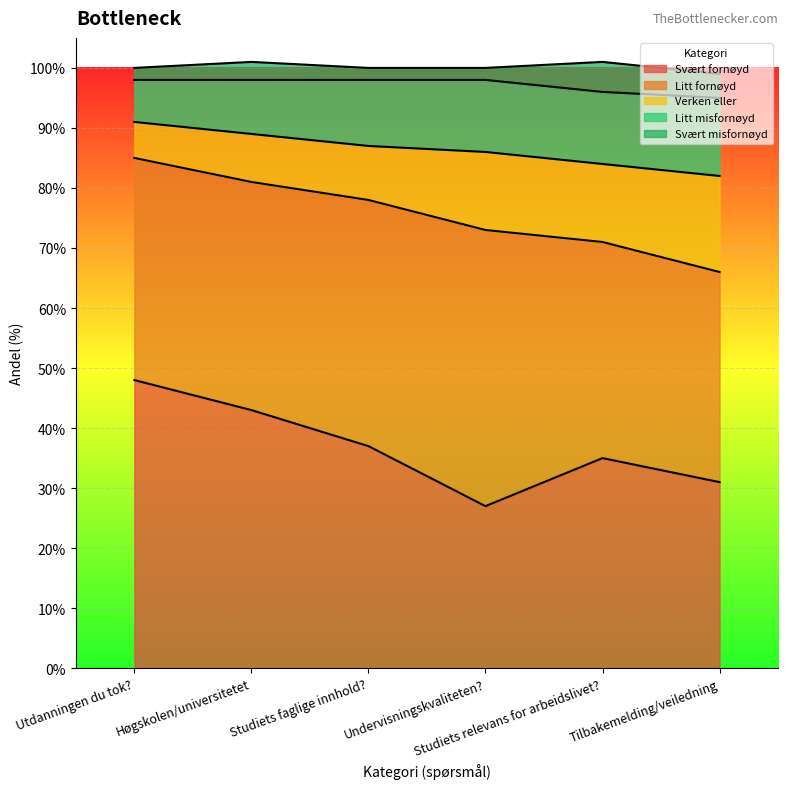

Where is Svært fornøyd nearest to the value 37?

Studiets faglige innhold?